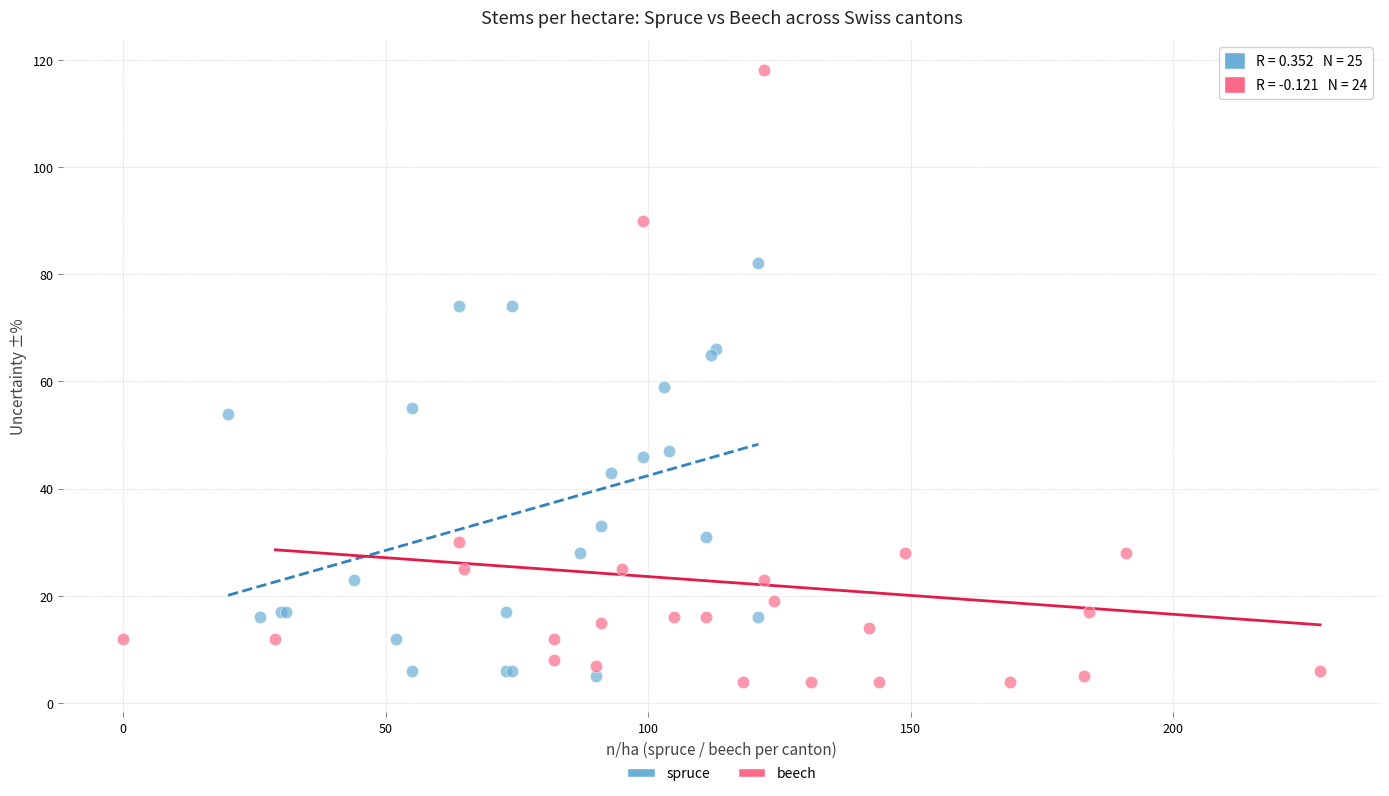

Which series has the largest Y range (max minus min)?

beech